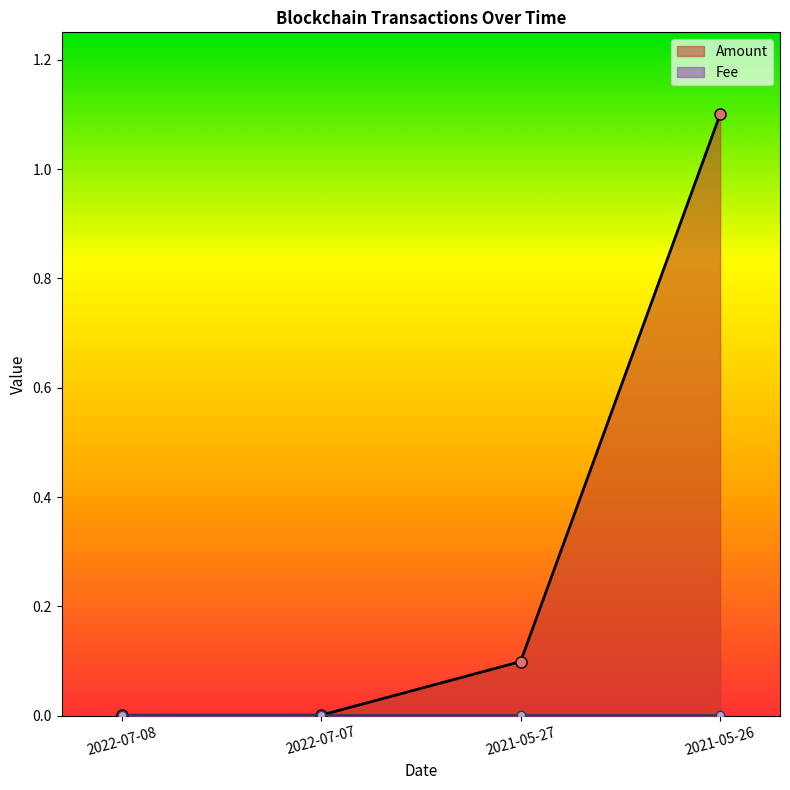

Rank the categories by Amount value from highest to lowest.

2021-05-26, 2021-05-27, 2022-07-07, 2022-07-08